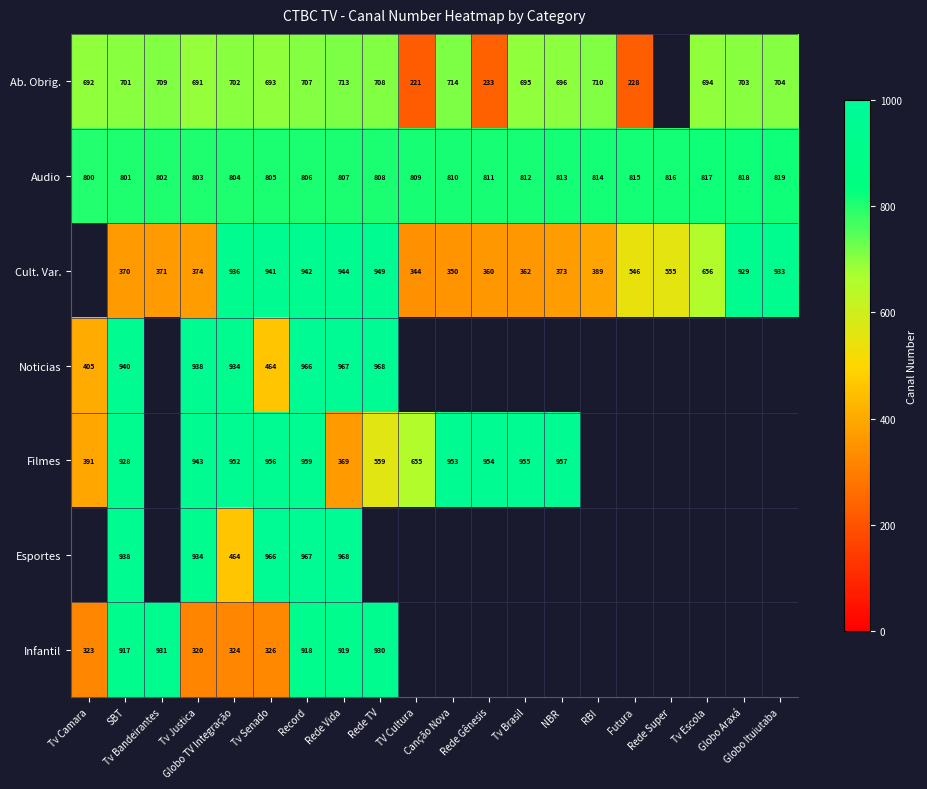

The Cult. Var. series shows 1320.6 at Record. True or false?

False